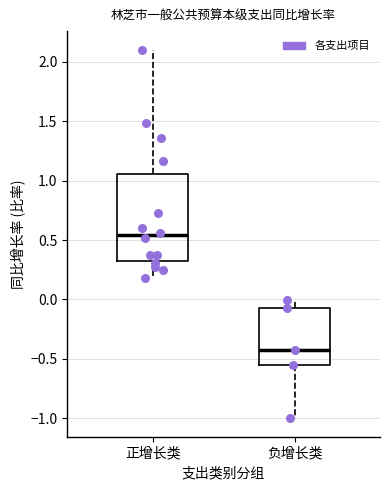

Comparing the boxes themselves (not the whiskers), which one is the tallest?

正增长类